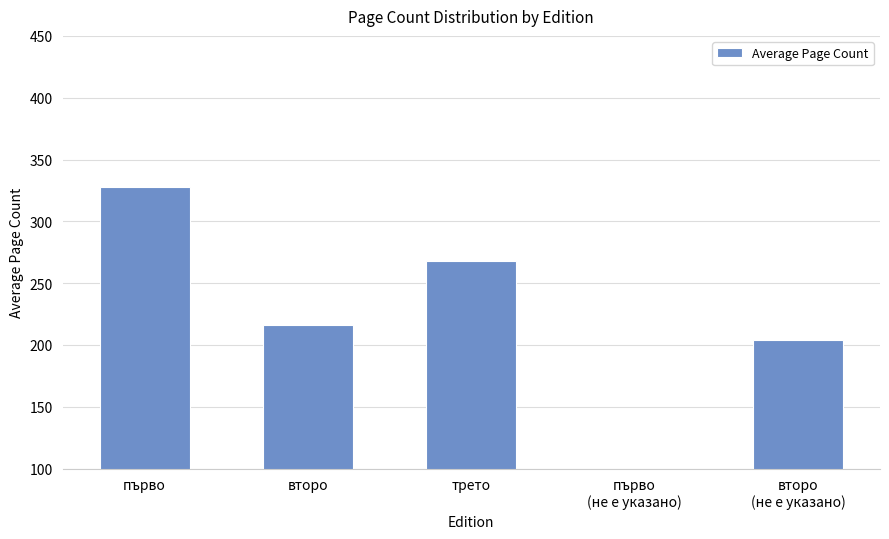

Count the number of values greater than 216.

2